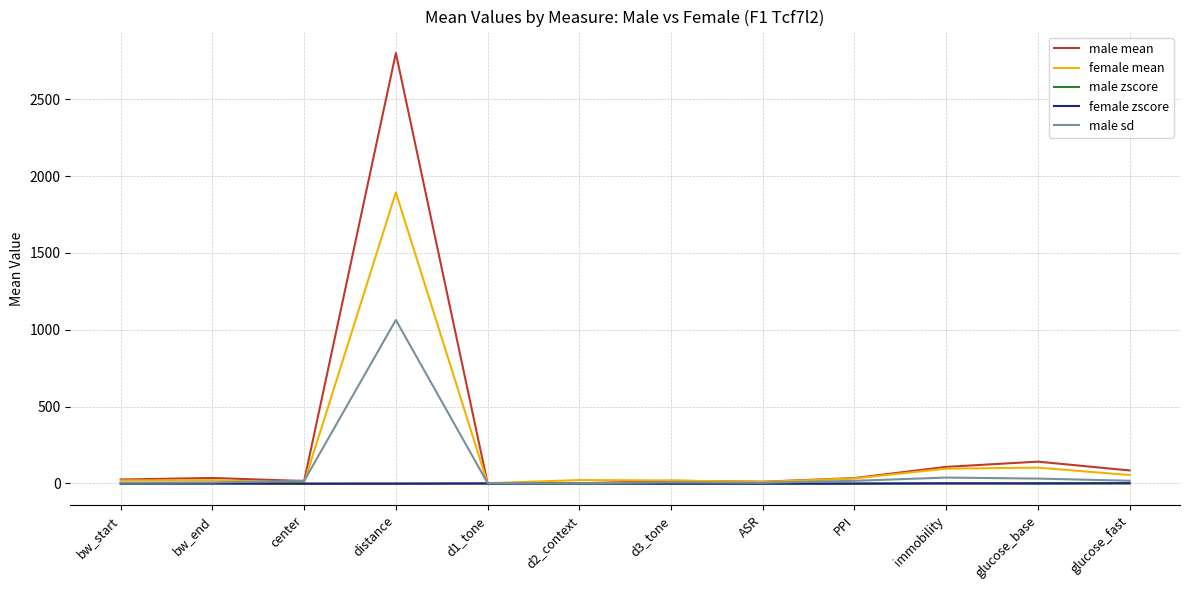

At which label does male mean reach its peak?

distance